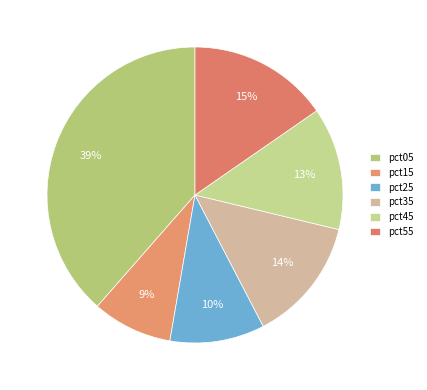

How many segments does this pie chart have?

6